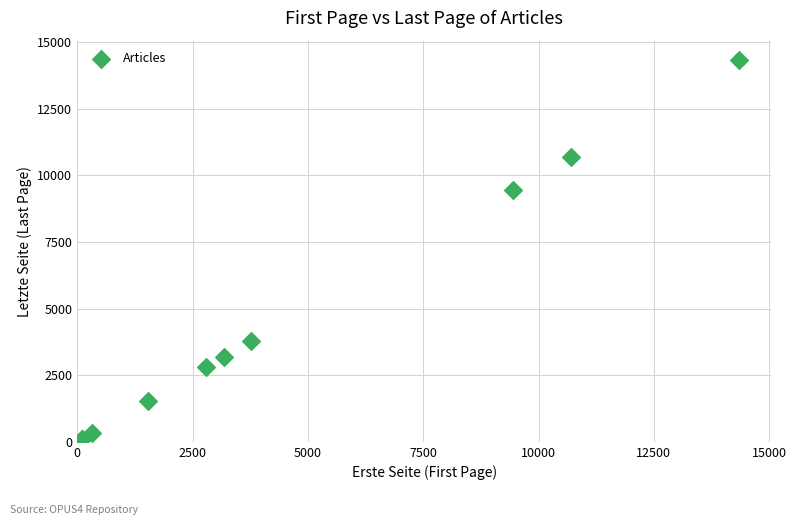

What Y value in the scatter plot is closest to 7225?

9456